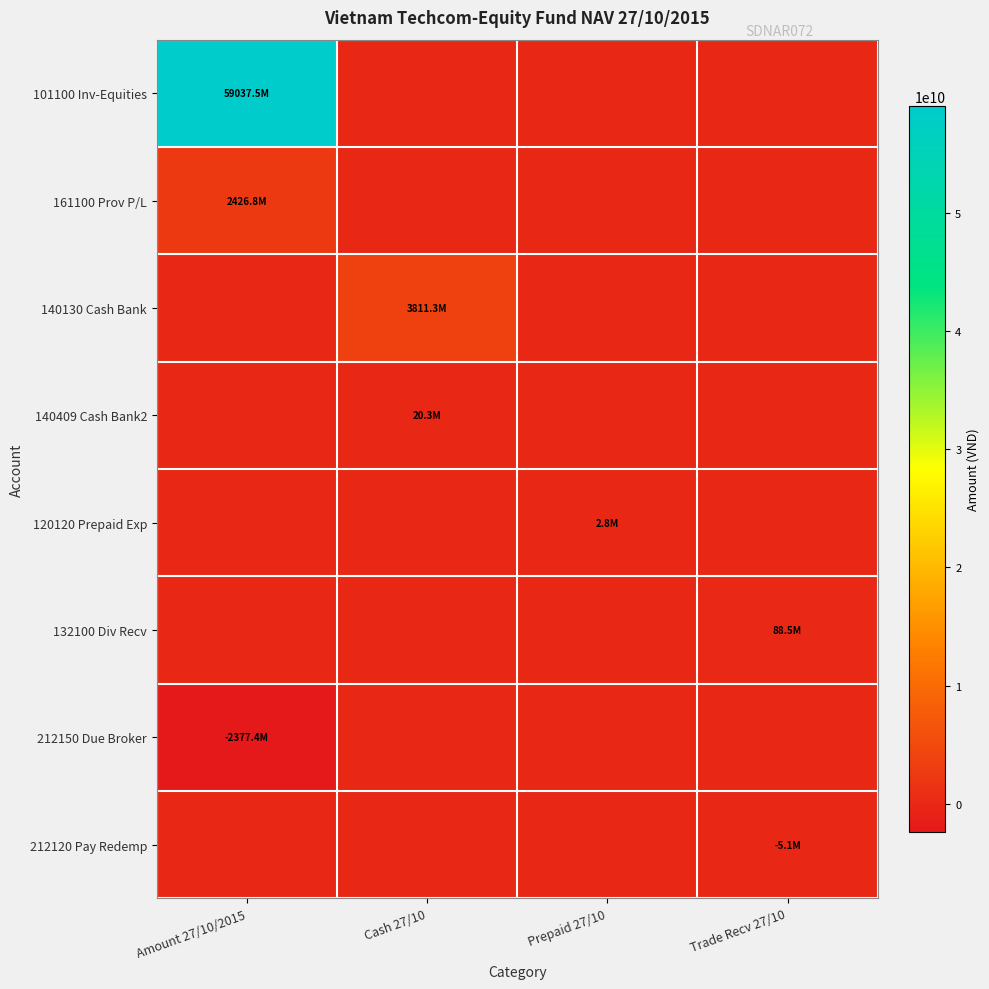

What is the spread (max minus min) of values at Amount 27/10/2015?

61414843896